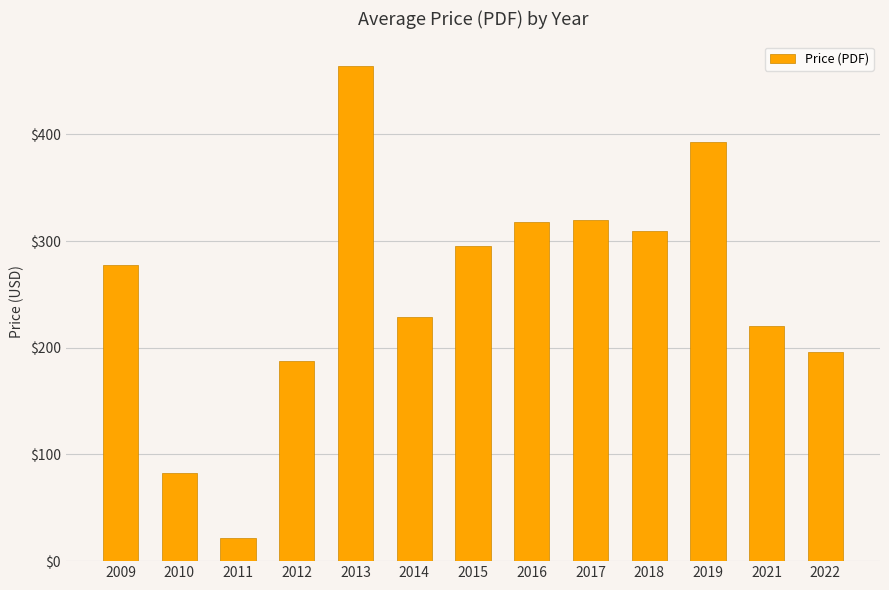

Which label corresponds to the largest value in the chart?

2013